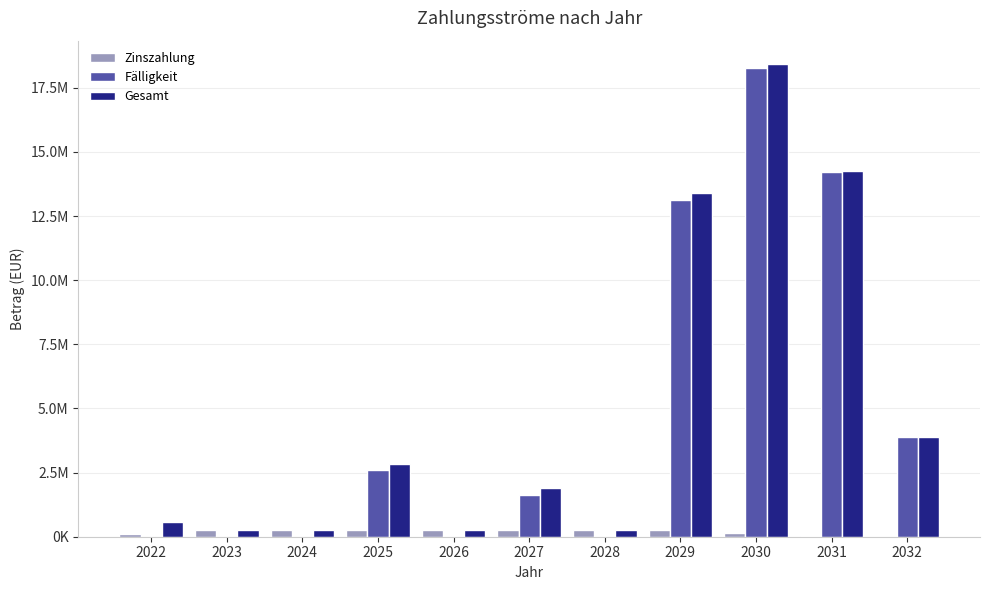

Reading left to right, extract all data points from this chart.

Zinszahlung: 93339.2	266532.0	266532.0	266532.0	266532.0	266532.0	266532.0	266532.0	130065.0	18128.0	4889.5
Fälligkeit: 0.0	0.0	0.0	2586000.0	0.0	1622000.0	0.0	13126000.0	18289000.0	14232000.0	3898000.0
Gesamt: 555781.3	266532.0	266532.0	2852532.0	266532.0	1888532.0	266532.0	13392532.0	18419065.0	14250128.0	3902889.5